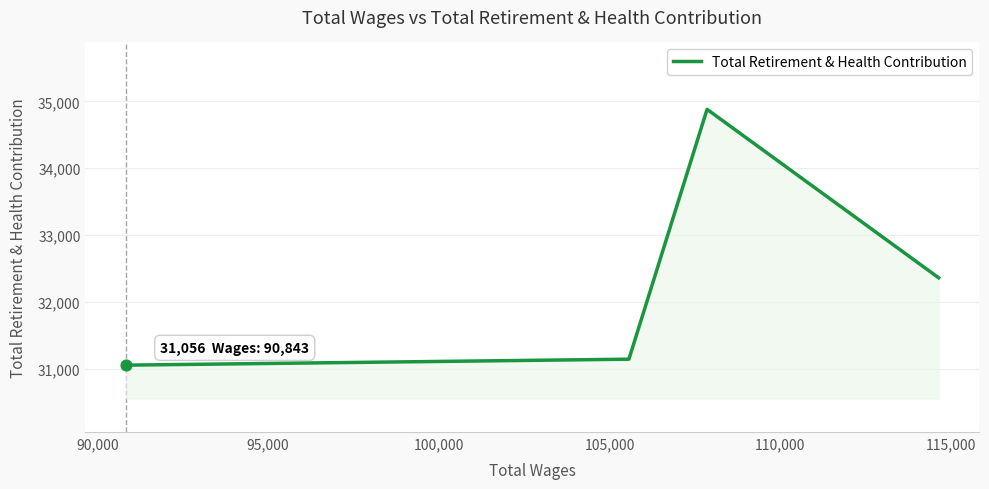

How many interior local peaks (higher than both neighbors) does the data have?

1